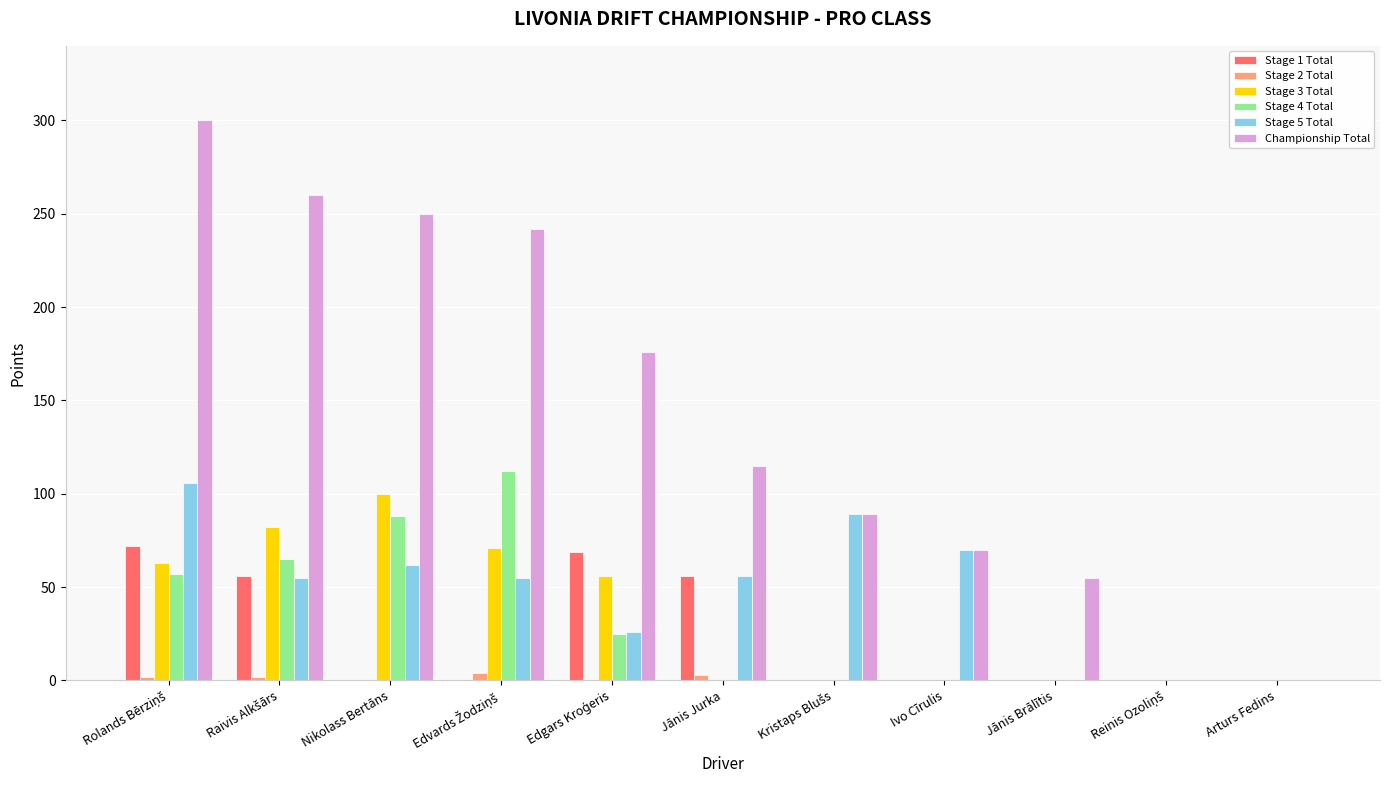

What is the total value across all series at Jānis Brālītis?

55